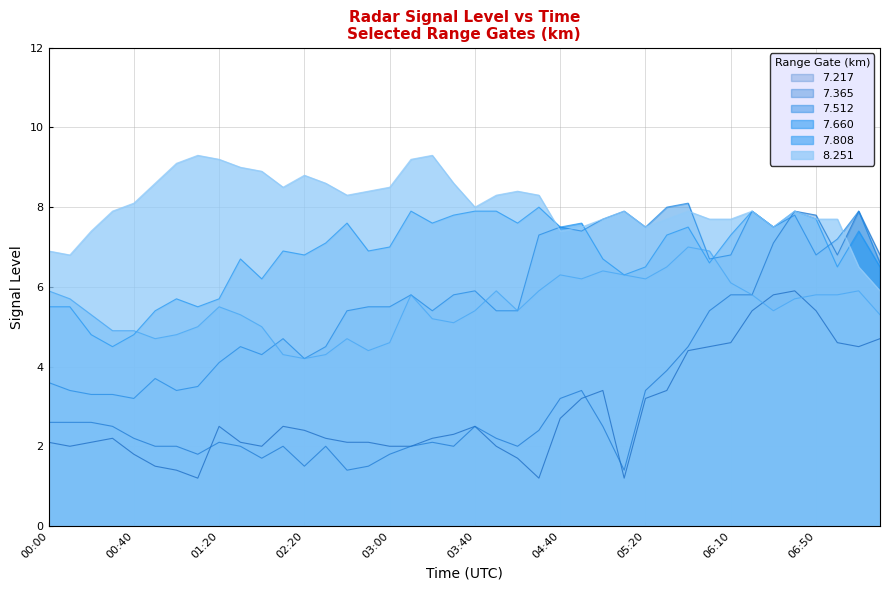

What are all the series names shown in the legend?

7.217, 7.365, 7.512, 7.660, 7.808, 8.251